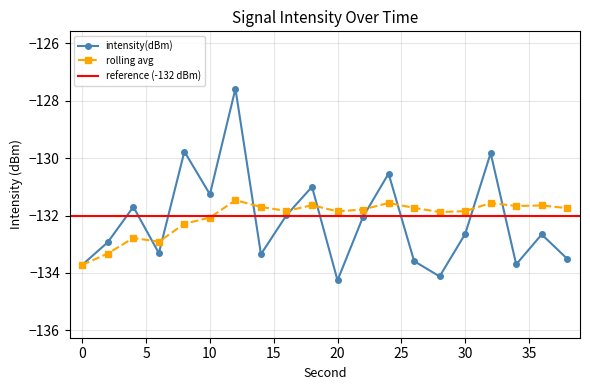

Between 4 and 24, which is larger?

24